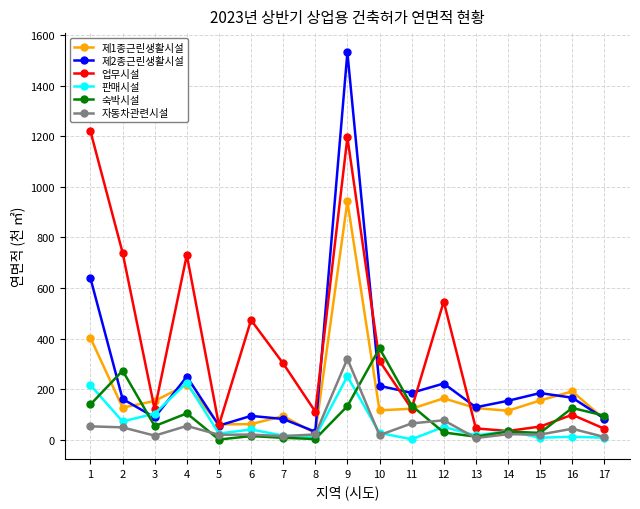

How many lines are shown in the chart?

6